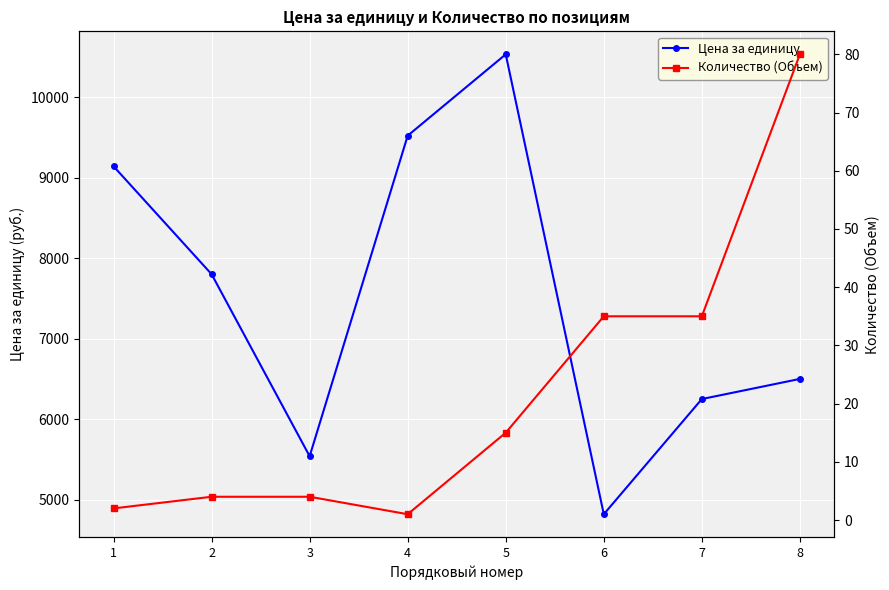

The Цена за единицу series shows 6250 at 7. True or false?

True